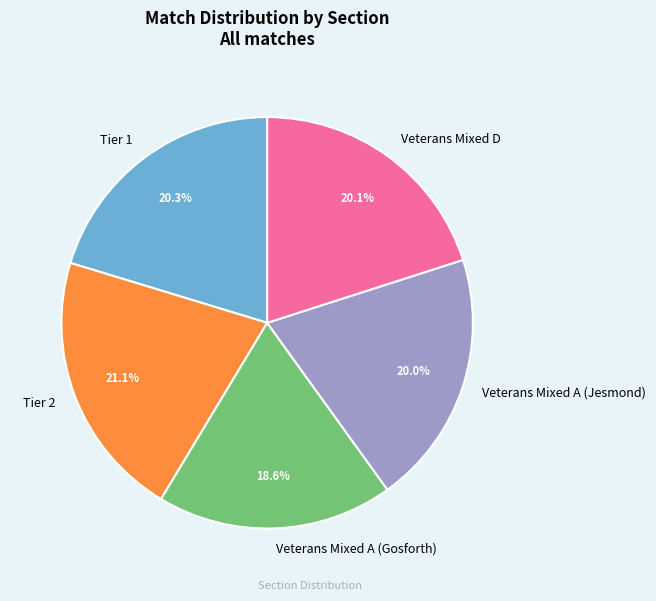

Which slice is the largest?

Tier 2